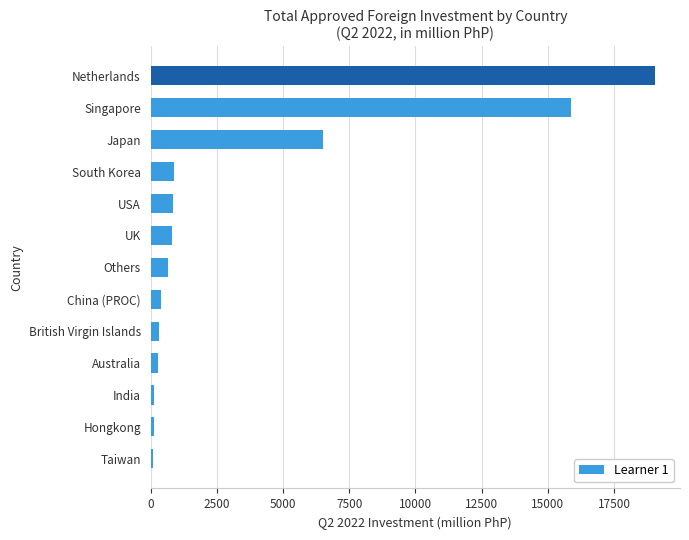

What is the greatest value displayed?

19037.2